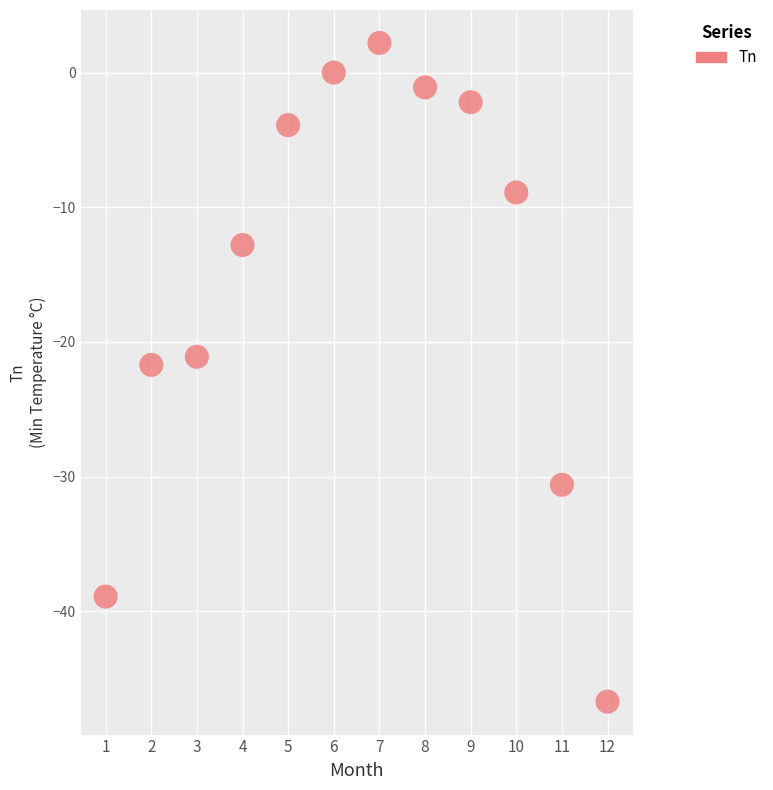

What is the average Y value?

-15.5